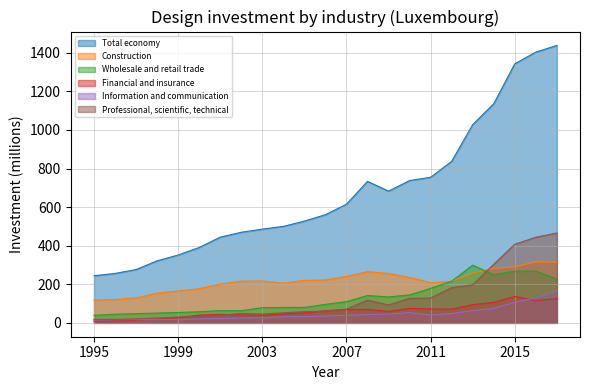

True or false: Total economy has a value of 1340.4 at 2012.

False